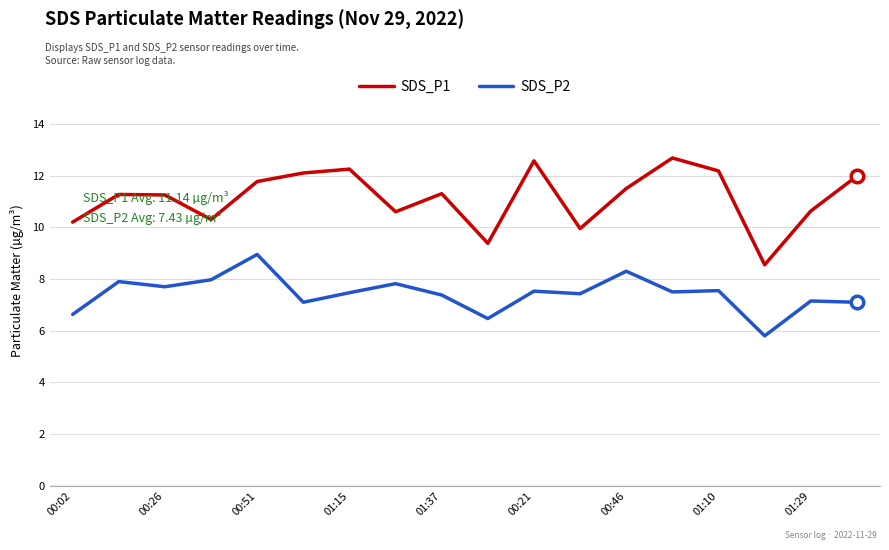

Which series has the largest range (max minus min)?

SDS_P1